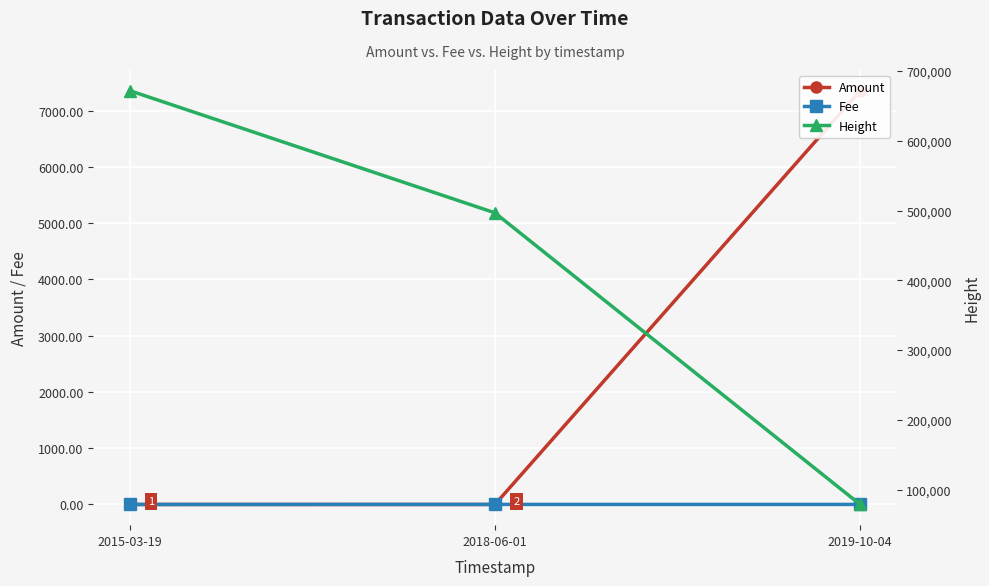

Reading left to right, extract all data points from this chart.

Amount: 0.0	0.0	7353.0
Fee: 0.1	1.0	1.0
Height: 671802.0	496707.0	78744.0